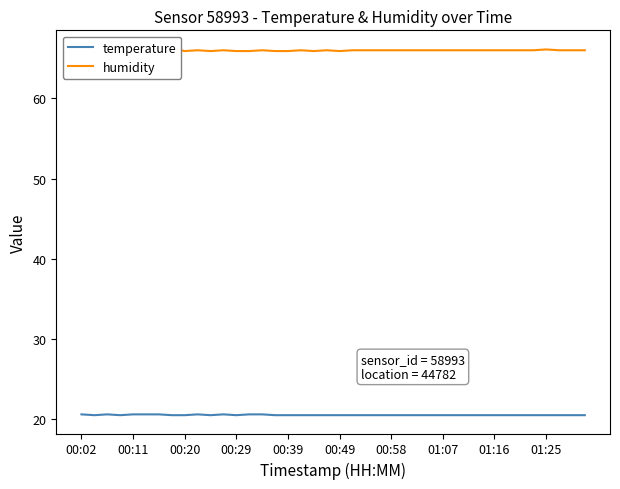

The humidity series shows 66.0 at 33. True or false?

True